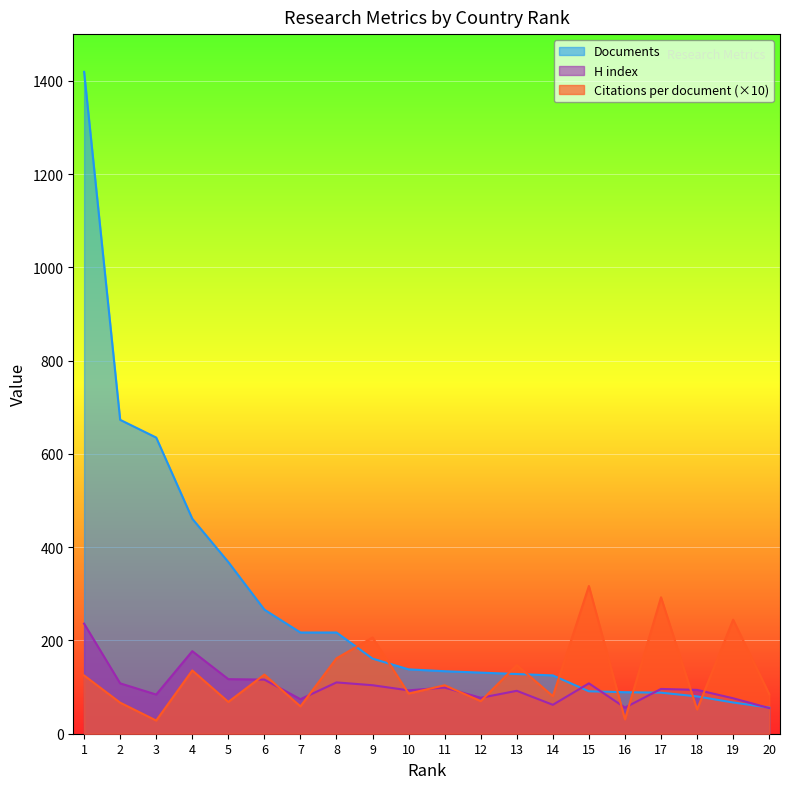

After their last crossing, which series has the higher values: Citations per document or Documents?

Citations per document